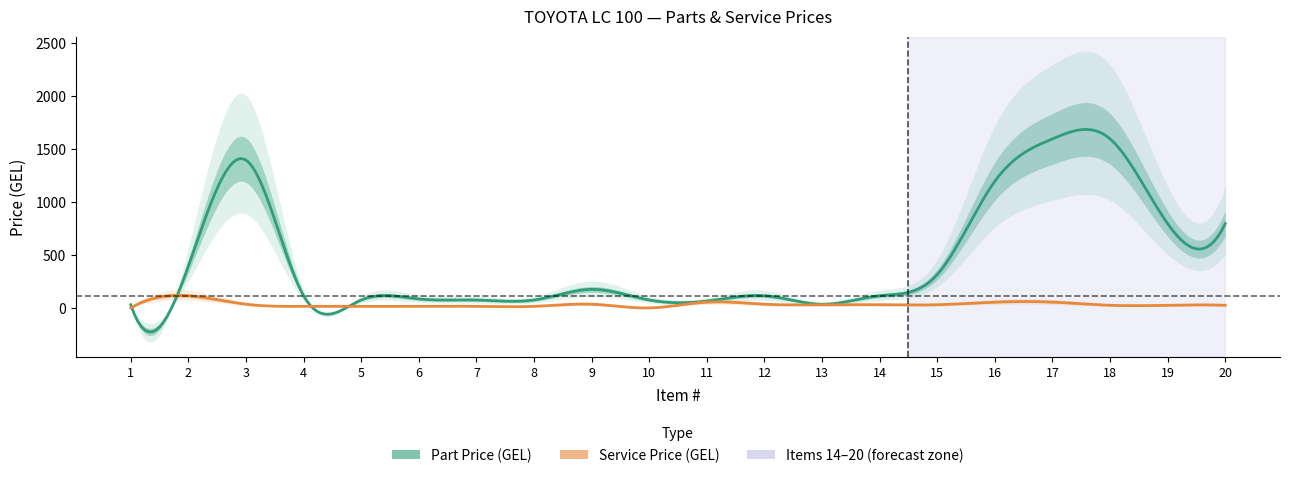

What is the sum of the Service Price (GEL) values at 16 and 13?

95